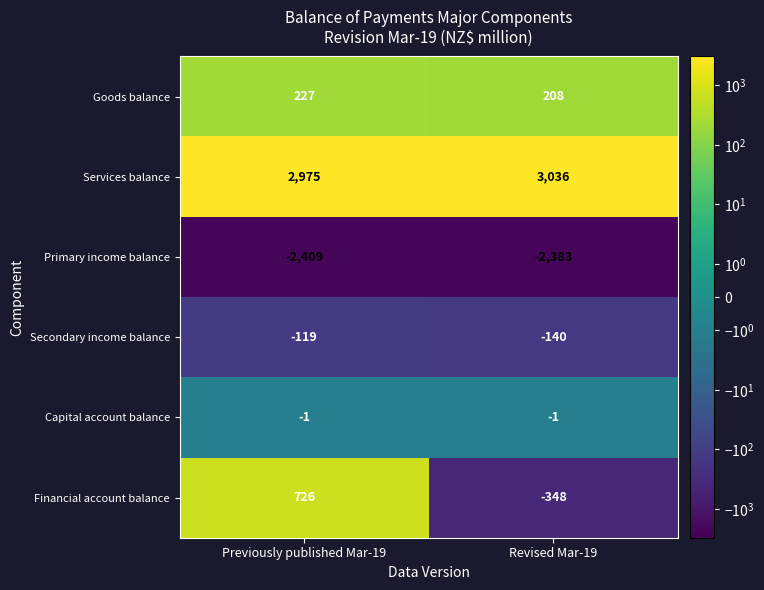

What is the difference between the Secondary income balance values at Revised Mar-19 and Previously published Mar-19?

21